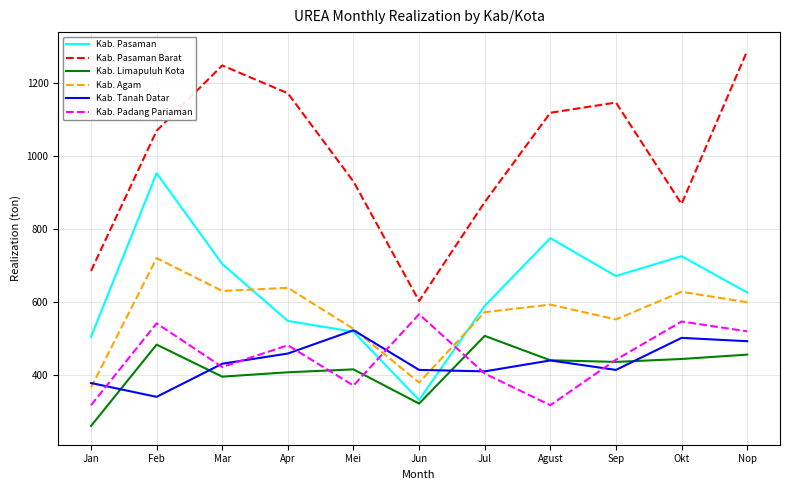

What are all the series names shown in the legend?

Kab. Pasaman, Kab. Pasaman Barat, Kab. Limapuluh Kota, Kab. Agam, Kab. Tanah Datar, Kab. Padang Pariaman